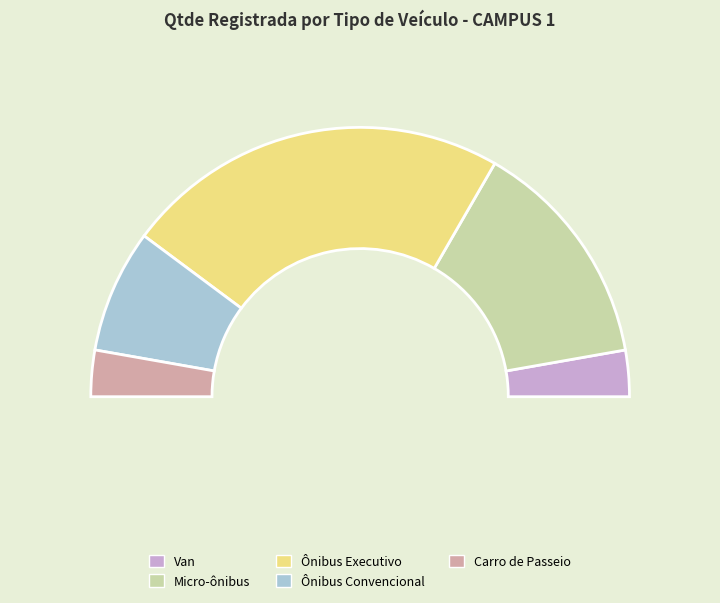

Approximately how many times larger is the value at Van compared to Carro de Passeio?

1.0